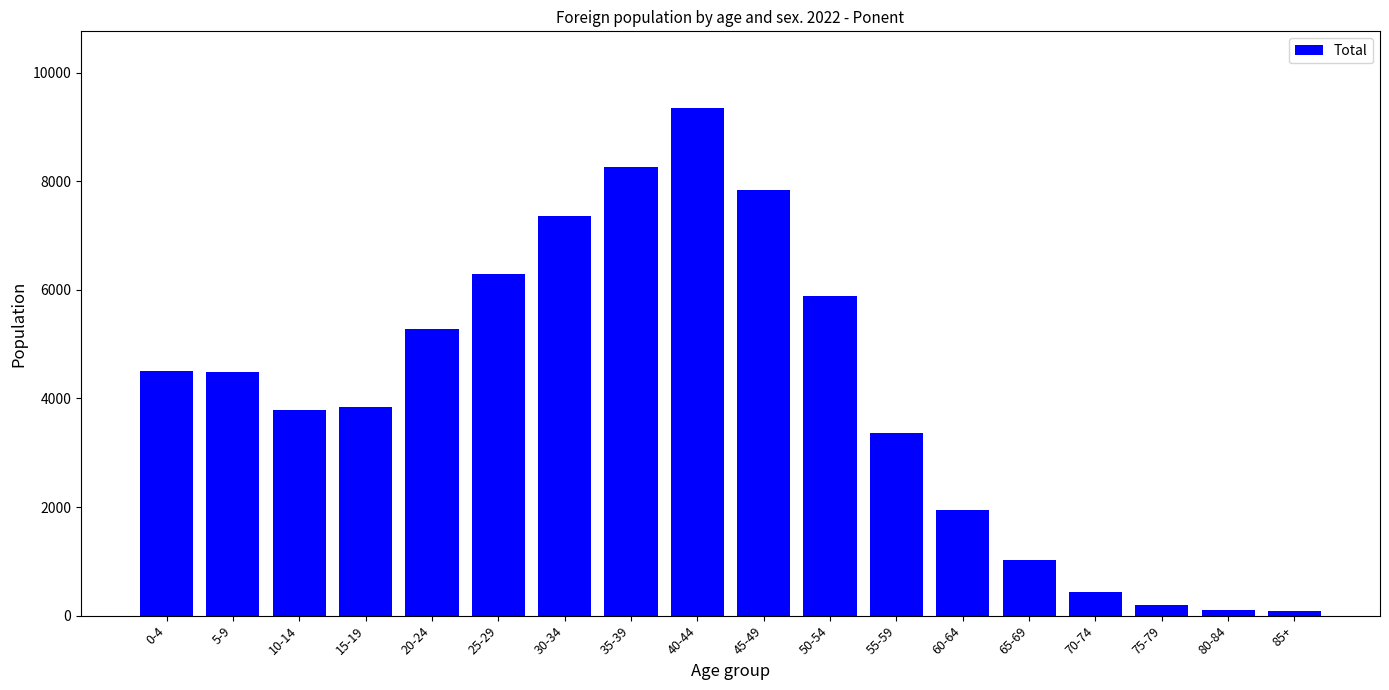

What is the label of the 14th bar from the left?

65-69